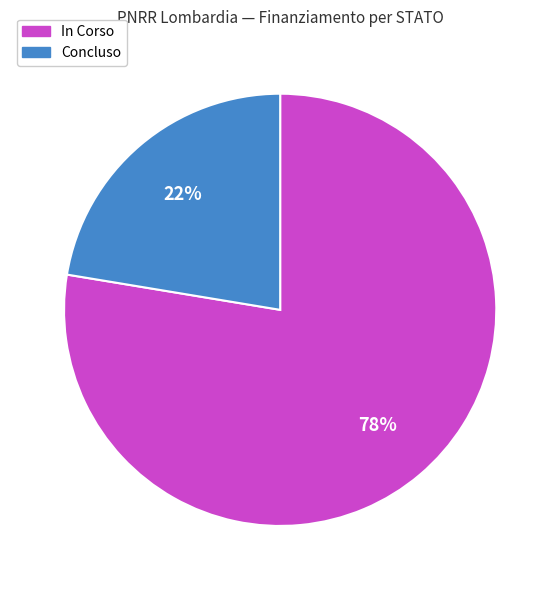

True or false: Concluso accounts for 22% of the total.

True